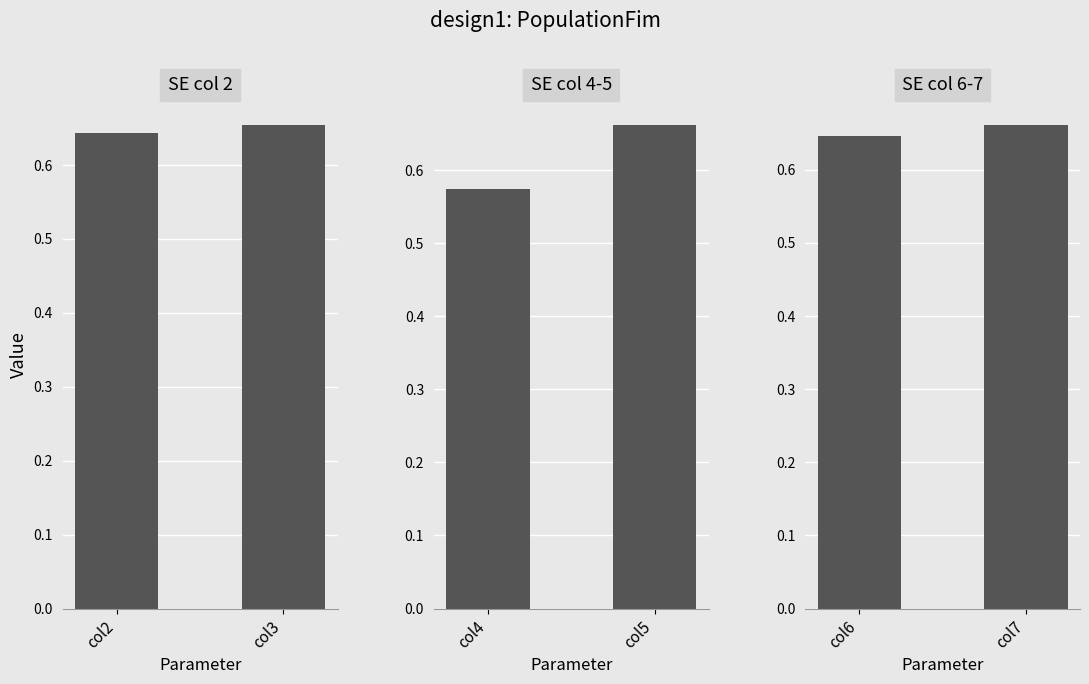

The SE col 2 series shows 0.7 at col3. True or false?

True